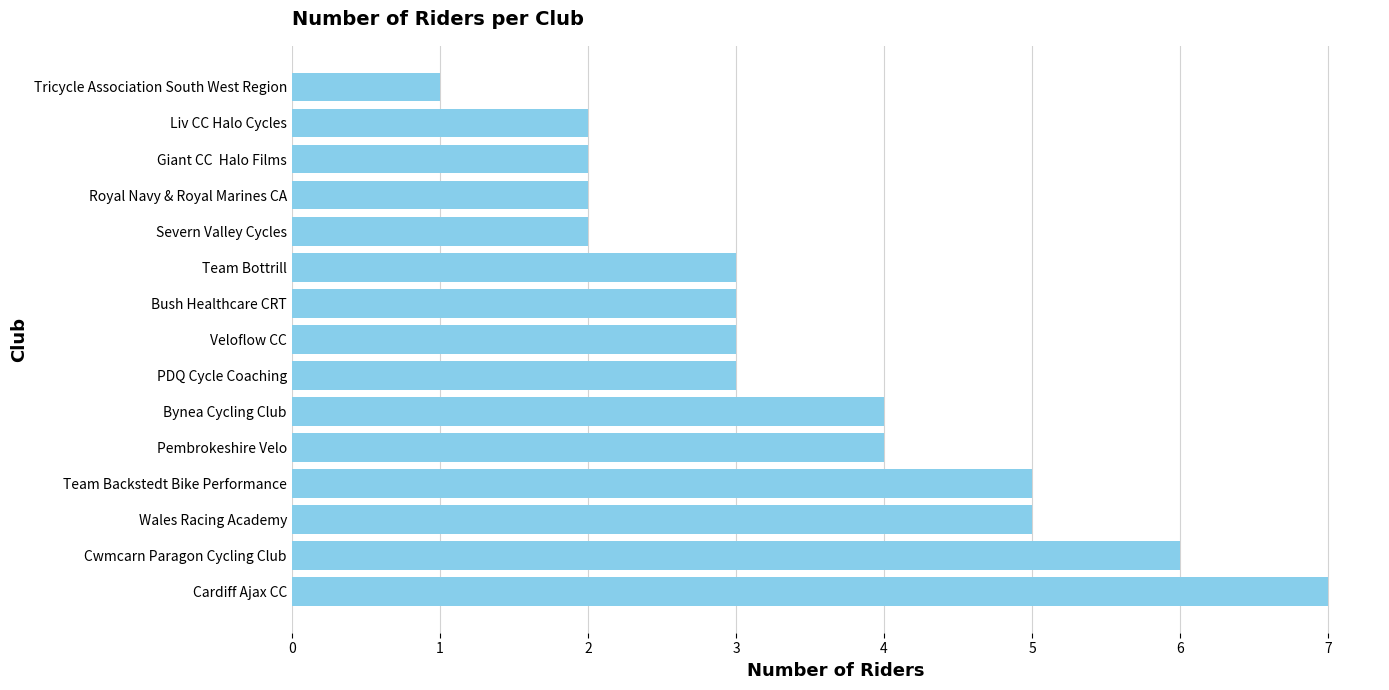

The value at Pembrokeshire Velo is 4. True or false?

True